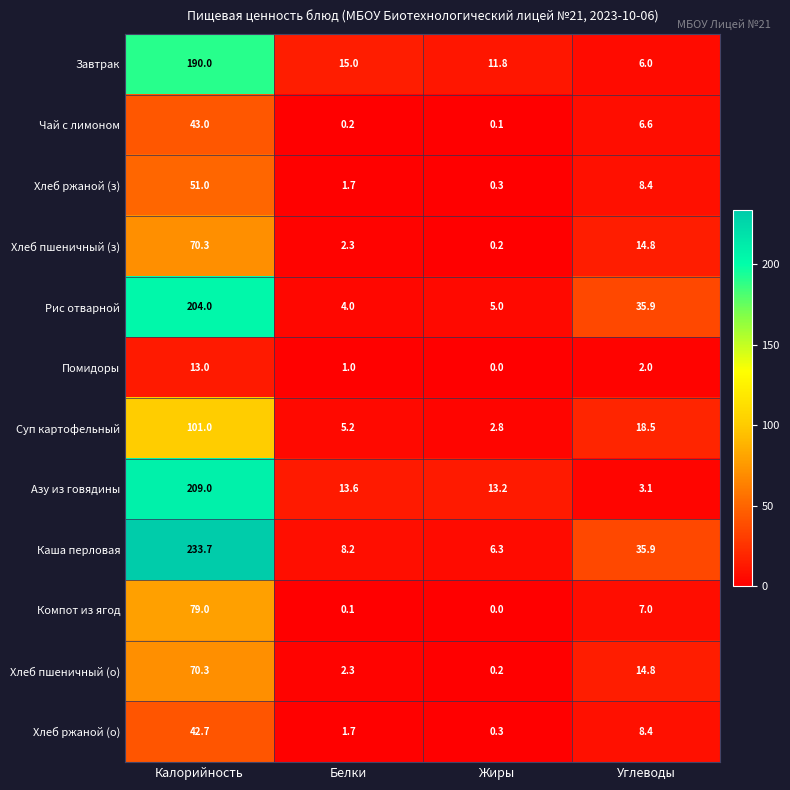

At how many categories does at least one series exceed 179?

1